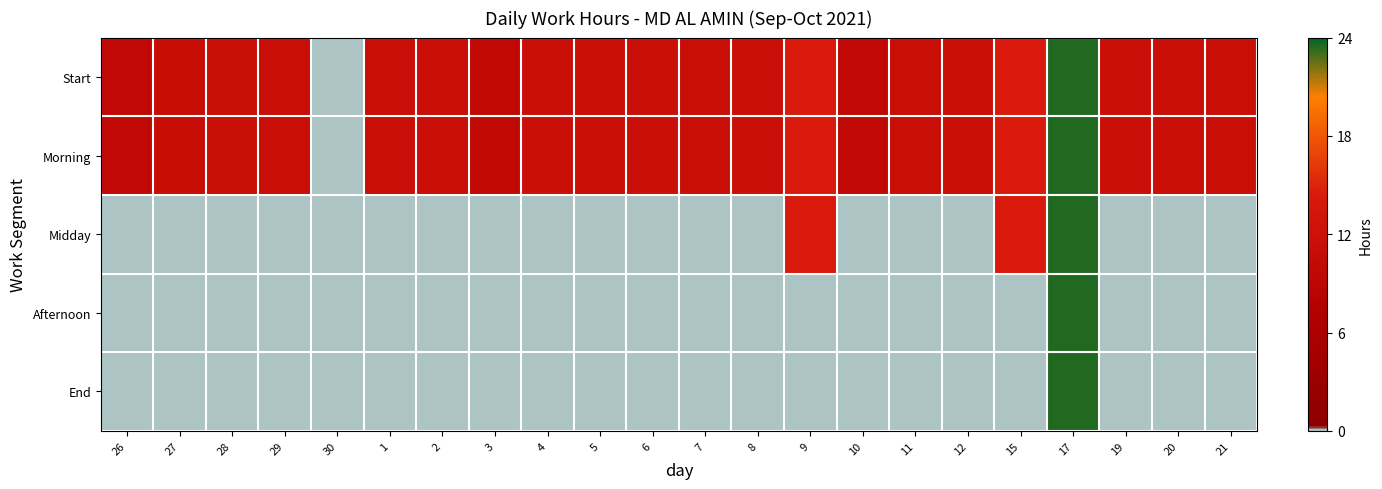

Reading right to left, extract all data points from this chart.

Start: 21=11.3	20=11.4	19=11.5	17=23.4	15=14.4	12=11.4	11=11.3	10=9.9	9=14.3	8=11.6	7=11.3	6=11.6	5=11.3	4=11.5	3=10.0	2=11.3	1=11.4	30=0.0	29=11.4	28=11.2	27=11.1	26=9.8
Morning: 21=11.3	20=11.4	19=11.5	17=23.4	15=14.4	12=11.4	11=11.3	10=9.9	9=14.3	8=11.6	7=11.3	6=11.6	5=11.3	4=11.5	3=10.0	2=11.3	1=11.4	30=0.0	29=11.4	28=11.2	27=11.1	26=9.8
Midday: 21=0.0	20=0.0	19=0.0	17=23.4	15=14.4	12=0.0	11=0.0	10=0.0	9=14.3	8=0.0	7=0.0	6=0.0	5=0.0	4=0.0	3=0.0	2=0.0	1=0.0	30=0.0	29=0.0	28=0.0	27=0.0	26=0.0
Afternoon: 21=0.0	20=0.0	19=0.0	17=23.4	15=0.0	12=0.0	11=0.0	10=0.0	9=0.0	8=0.0	7=0.0	6=0.0	5=0.0	4=0.0	3=0.0	2=0.0	1=0.0	30=0.0	29=0.0	28=0.0	27=0.0	26=0.0
End: 21=0.0	20=0.0	19=0.0	17=23.4	15=0.0	12=0.0	11=0.0	10=0.0	9=0.0	8=0.0	7=0.0	6=0.0	5=0.0	4=0.0	3=0.0	2=0.0	1=0.0	30=0.0	29=0.0	28=0.0	27=0.0	26=0.0